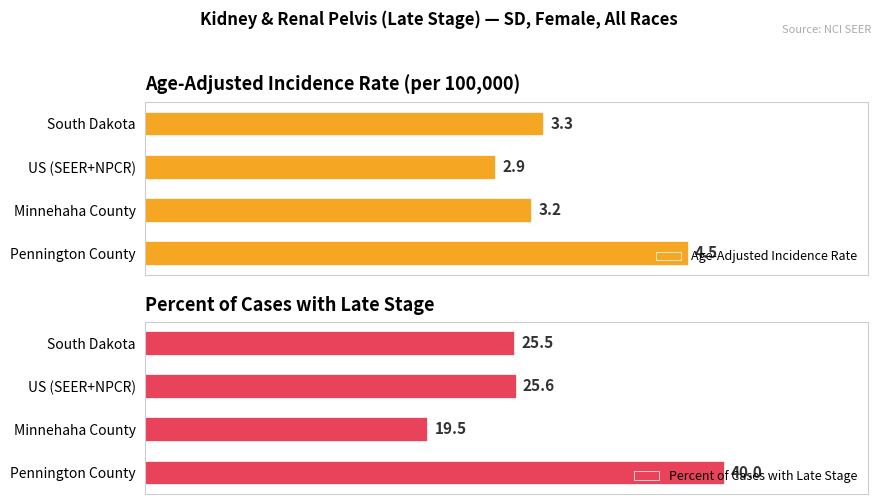

What is the total value across all series at 2?

22.7